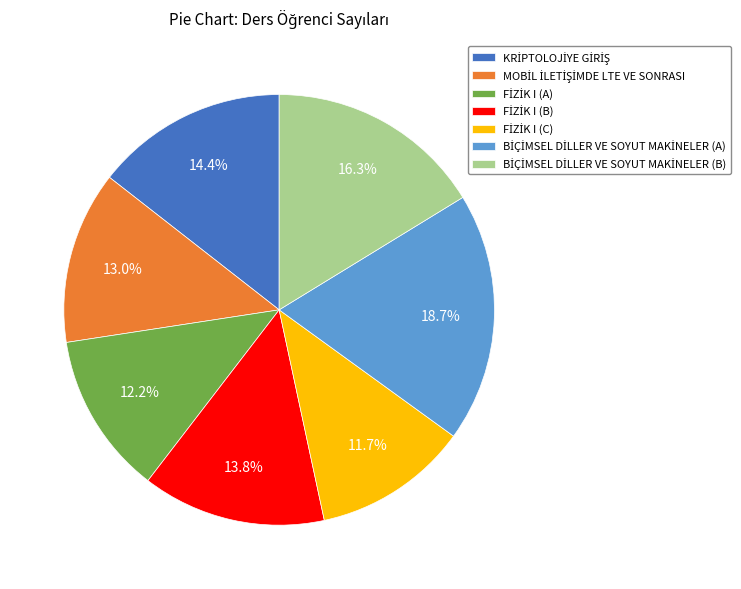

How many segments does this pie chart have?

7